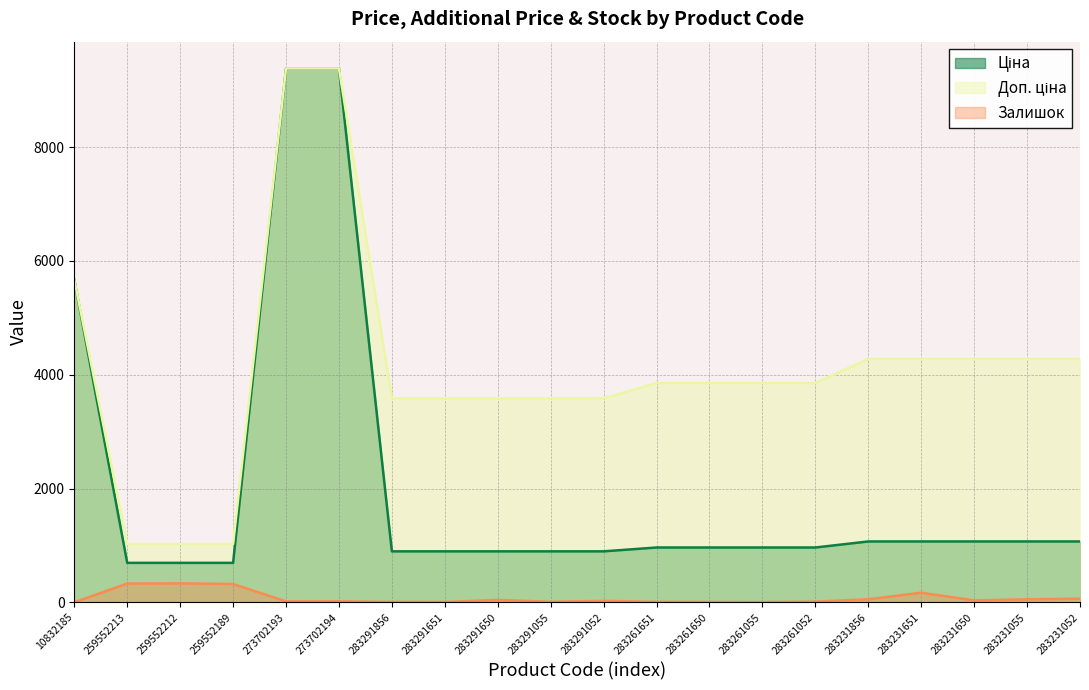

What is the sum of all Залишок values?

1516.0